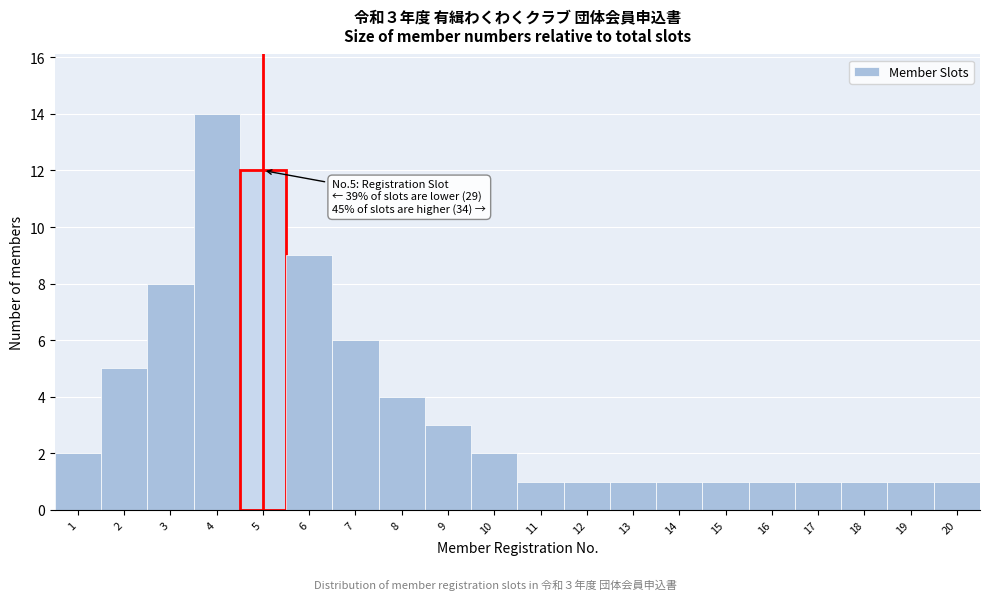

Reading right to left, transcribe all the data shown in this chart.

1	1	1	1	1	1	1	1	1	1	2	3	4	6	9	12	14	8	5	2